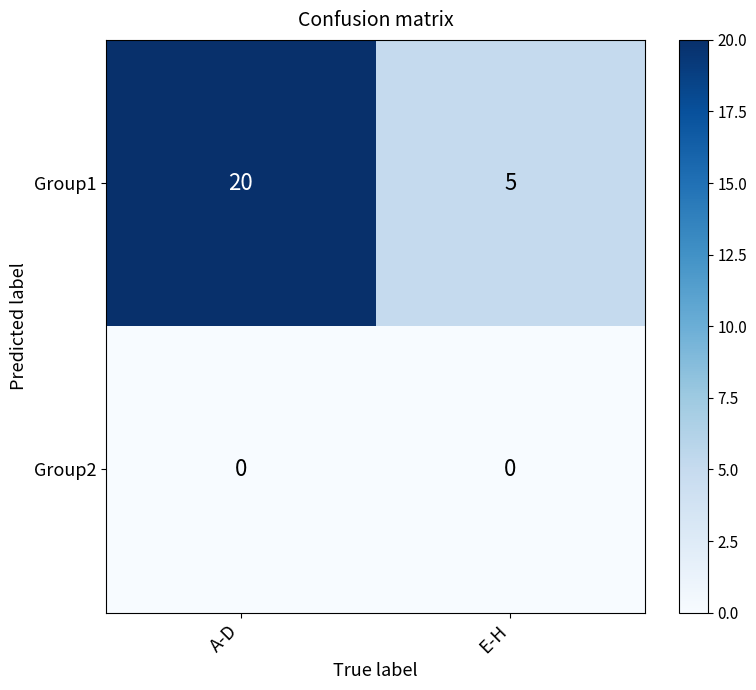

Reading left to right, list all the values displayed in this chart.

Group1: 20	5
Group2: 0	0